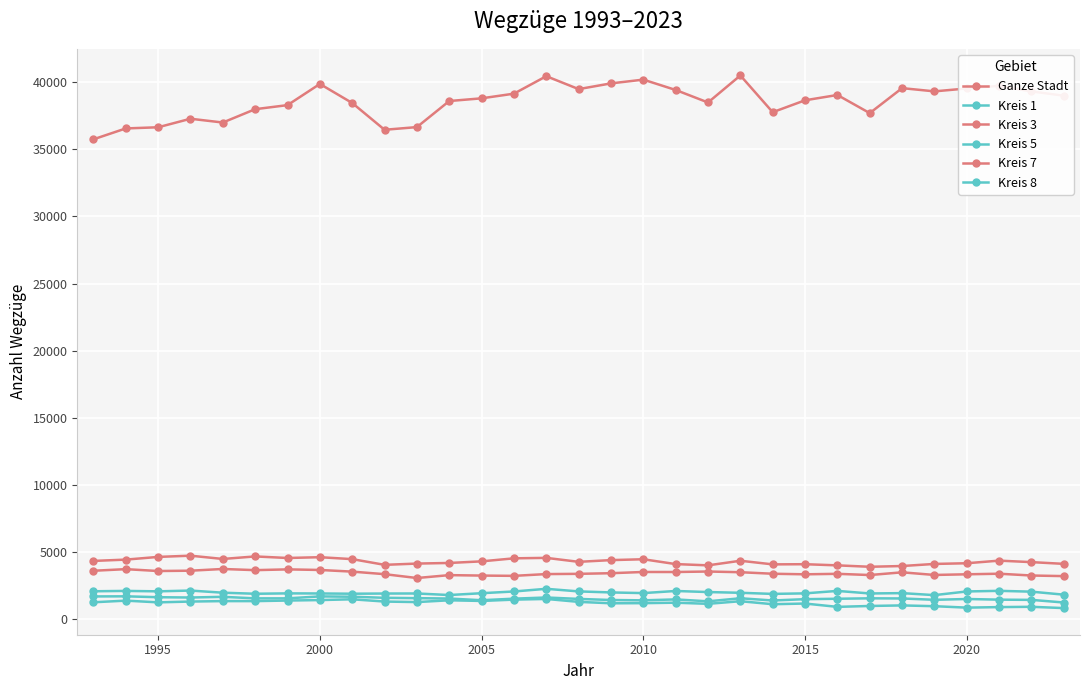

How many data points does each series have?

31